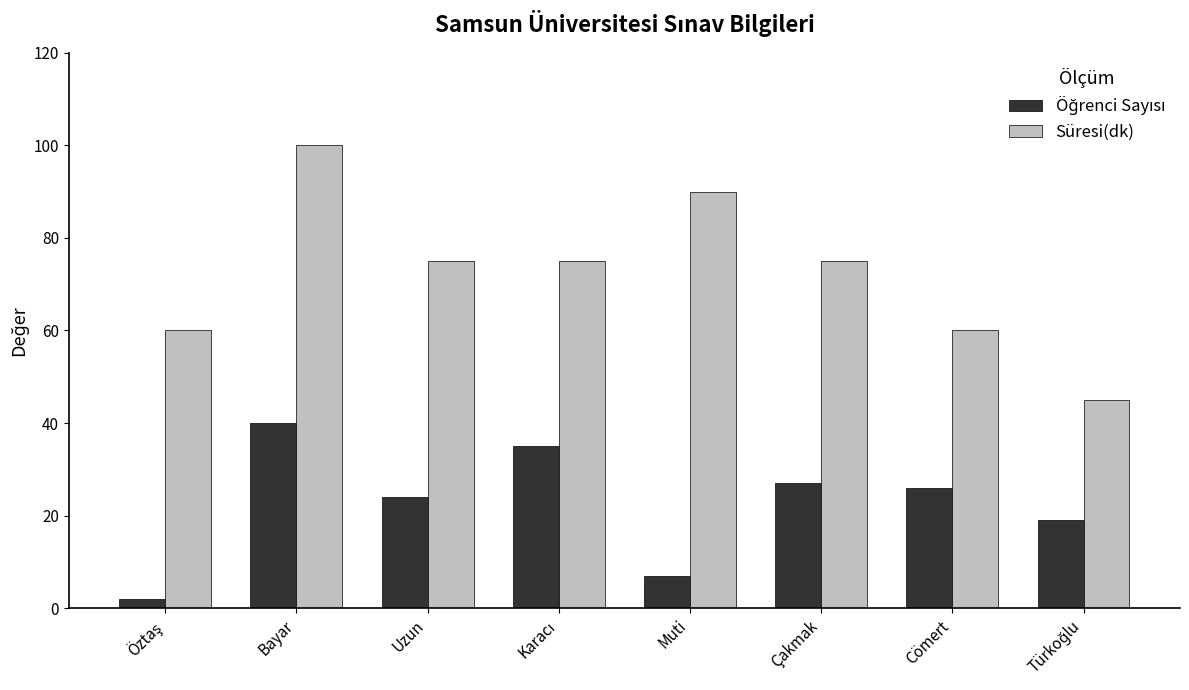

What position from the right is Bayar?

7